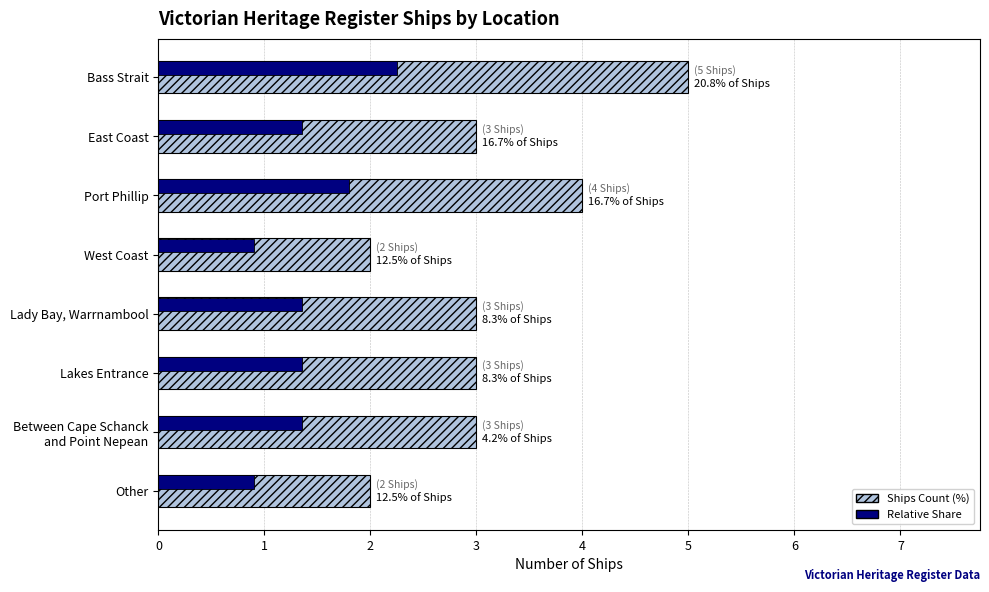

At which category is the sum across all series the highest?

Bass Strait